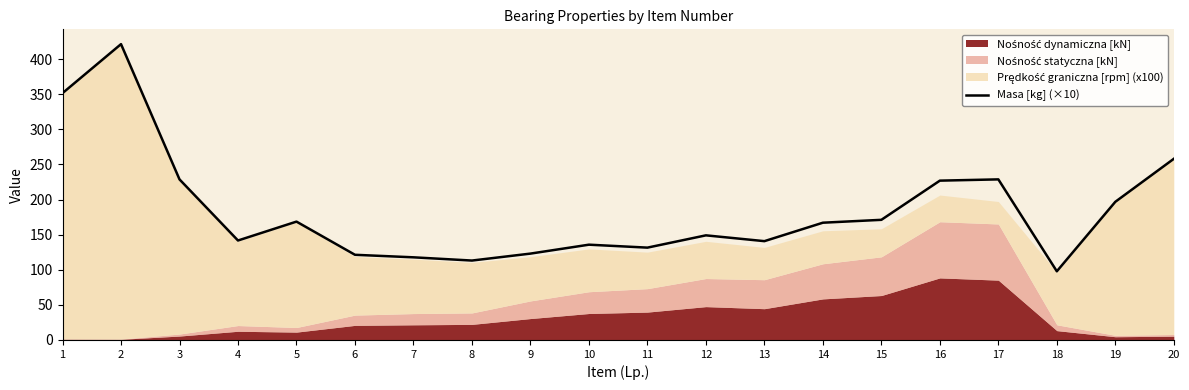

True or false: the data shows 408.3 at 20.

False